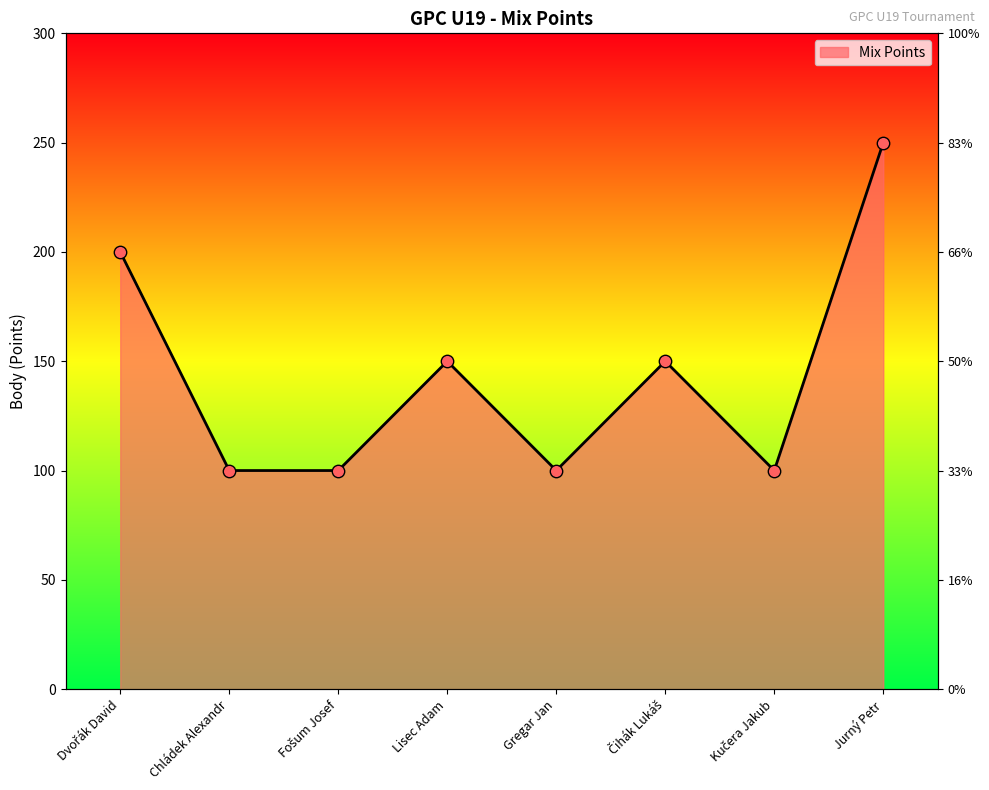

Between Čihák Lukáš and Kučera Jakub, which is larger?

Čihák Lukáš